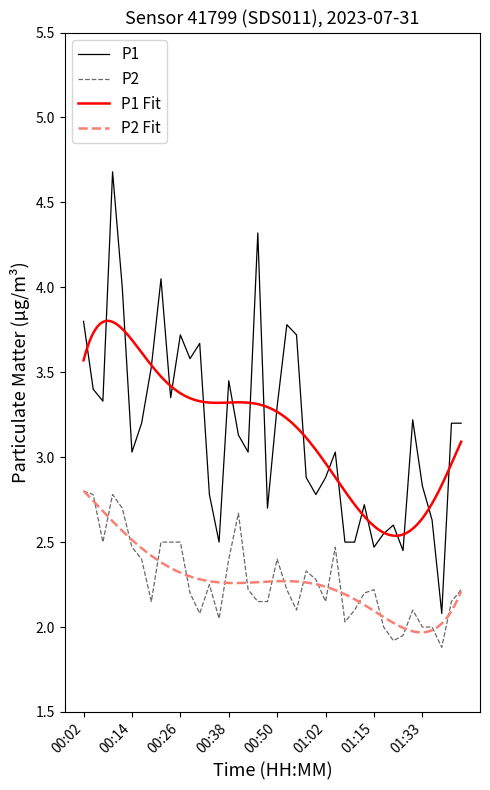

At which category does P2 reach its first local peak?

00:09